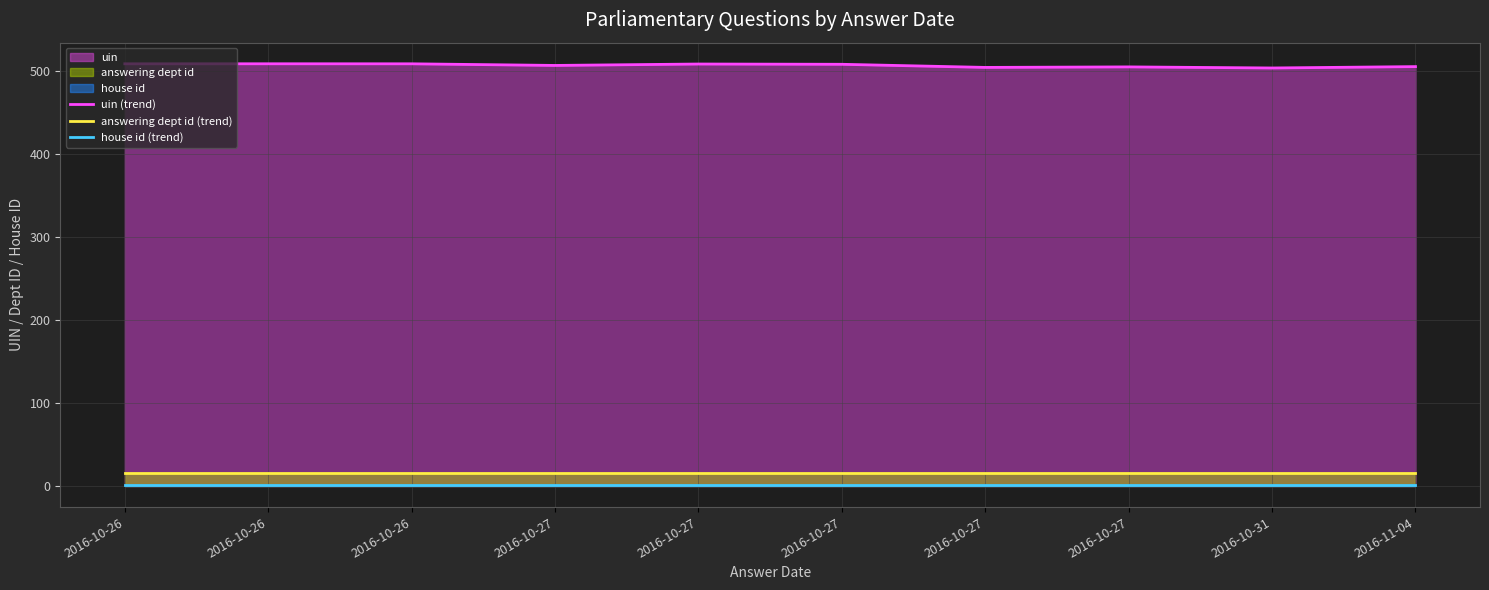

How many lines are shown in the chart?

3